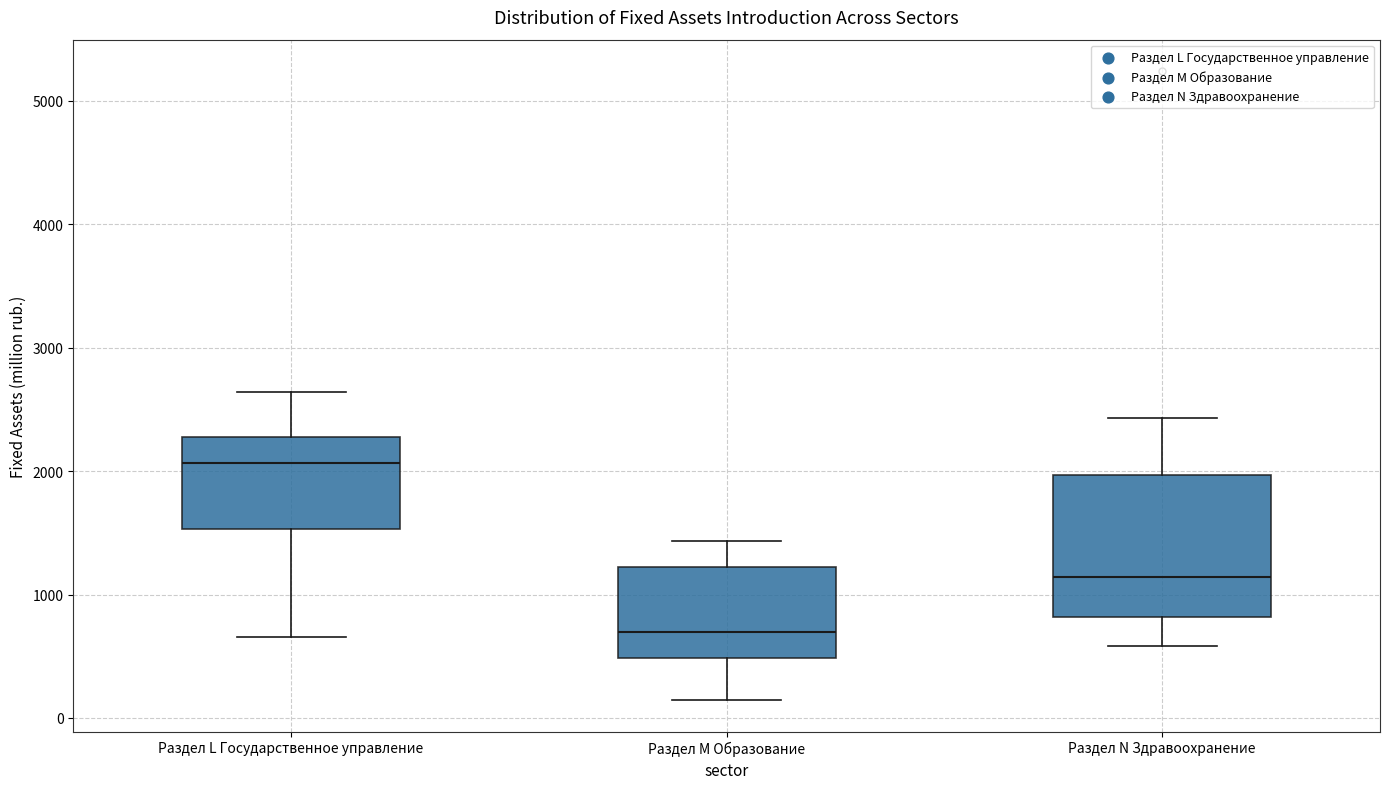

Reading left to right, read every box against the y-axis: the position of its median line, the range the box covers, and the ends of its whiskers. The values are not printed on the chart, so give them approximately, as read against the axis.

Раздел L Государственное управление: median 2100, box 1500 to 2300, whiskers 700 to 2600
Раздел M Образование: median 700, box 500 to 1200, whiskers 100 to 1400
Раздел N Здравоохранение: median 1100, box 800 to 2000, whiskers 600 to 2400